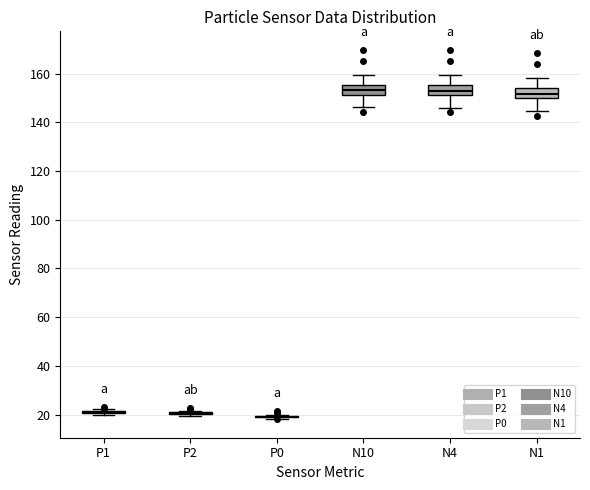

Reading left to right, transcribe this box plot: for each box, give where its median line is, the range the box spans, and where its two whiskers end, as read against the y-axis. The values are not printed on the chart, so give them approximately, as read against the axis.

P1: box collapsed to a line at 22, whiskers 20 to 22
P2: box collapsed to a line at 20, whiskers 20 to 22
P0: box collapsed to a line at 20, whiskers 18 to 20
N10: median 154, box 152 to 156, whiskers 146 to 160
N4: median 154, box 152 to 156, whiskers 146 to 160
N1: median 152, box 150 to 154, whiskers 144 to 158